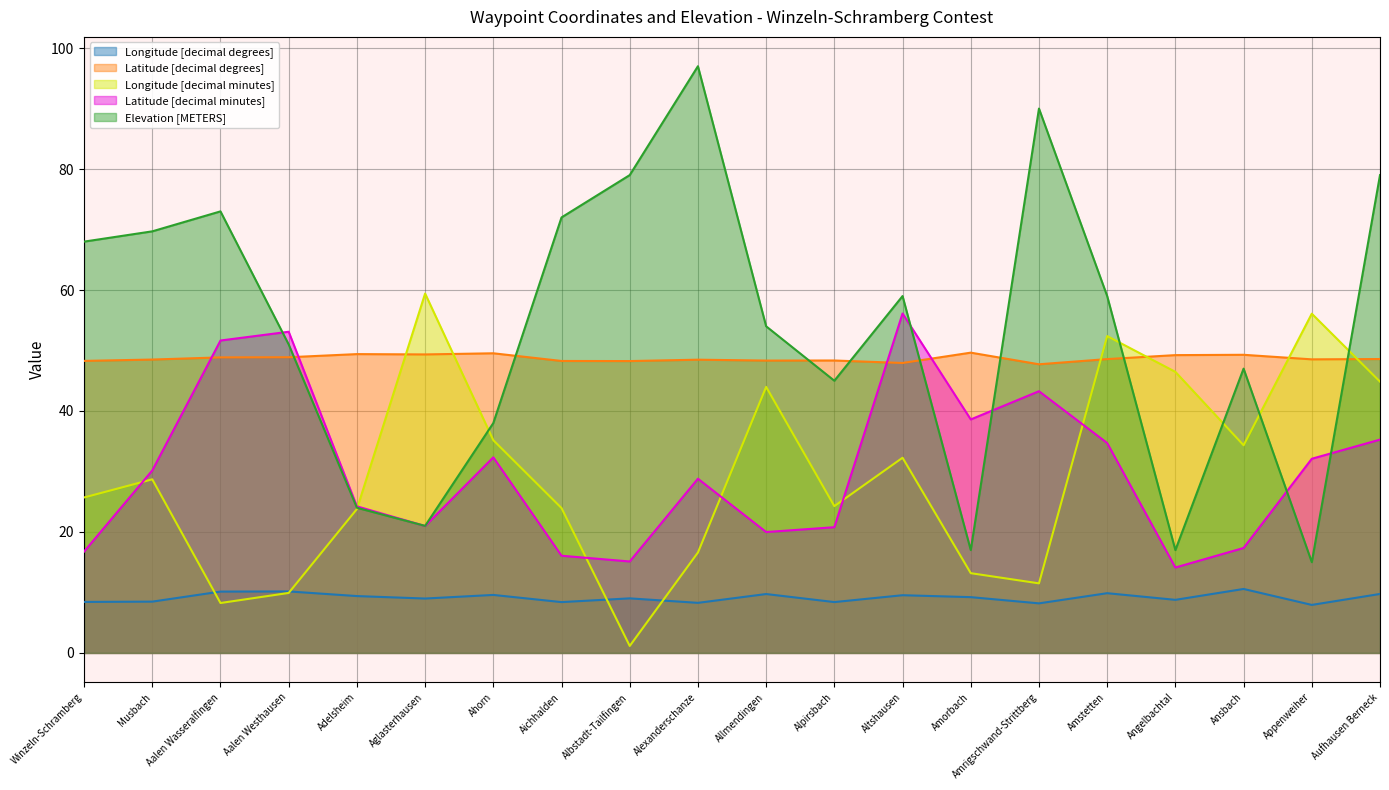

Which series has the largest total across all categories?

Elevation [METERS]